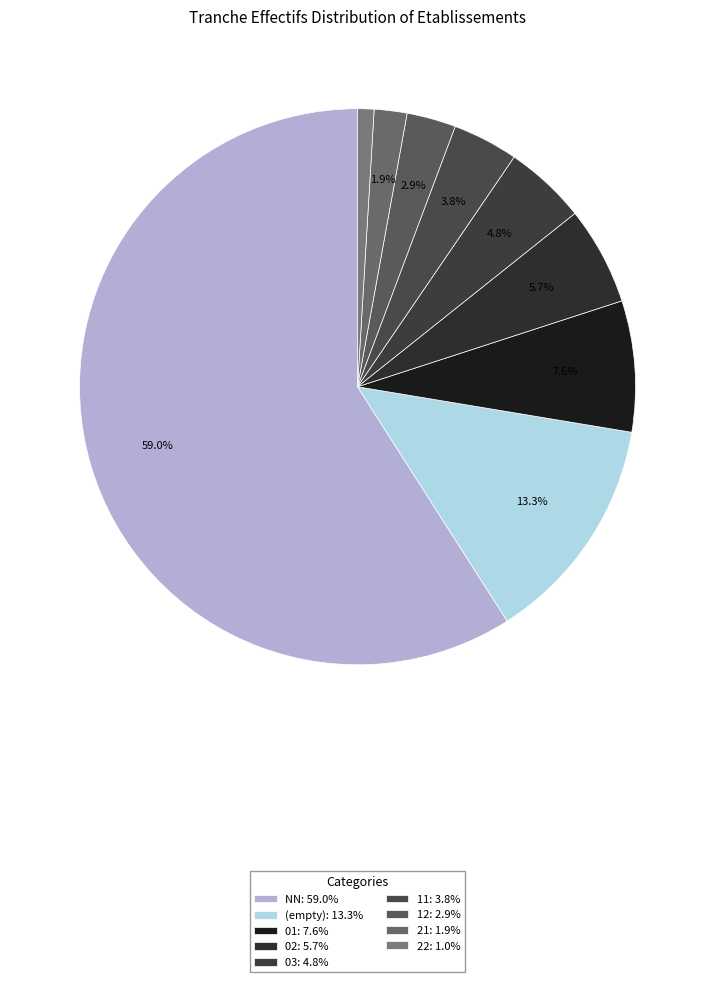

How many slices are in this pie chart?

9